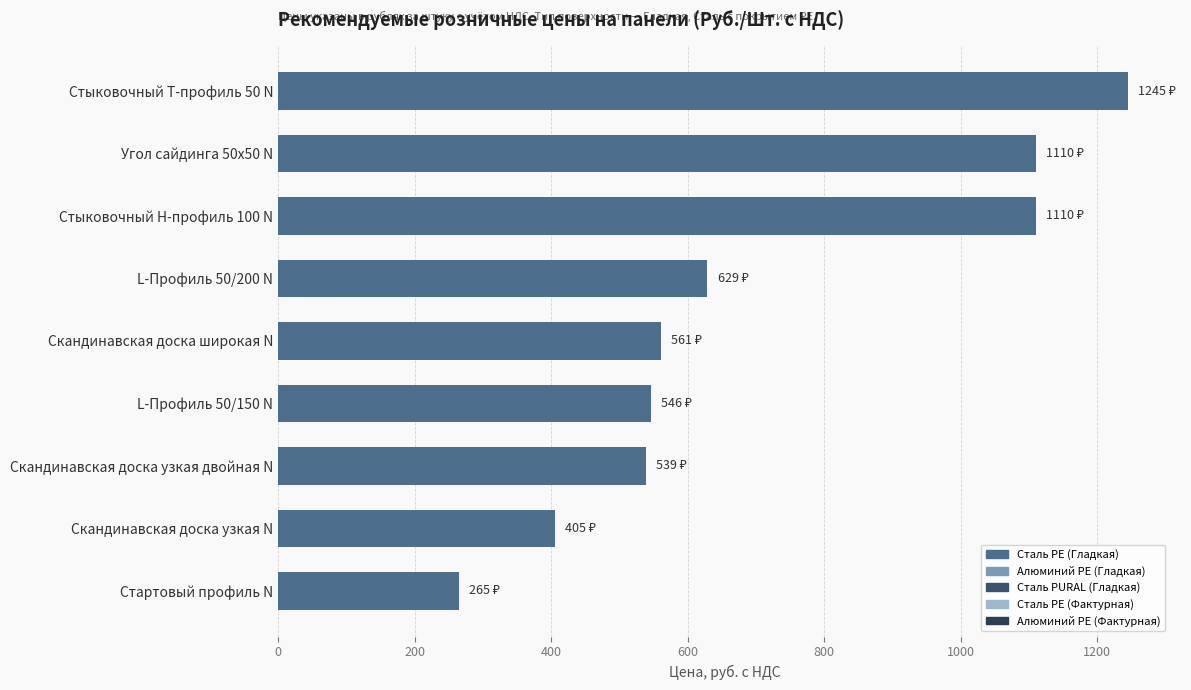

What is the ratio of the value at Стыковочный Н-профиль 100 N to the value at Скандинавская доска узкая N?

2.7